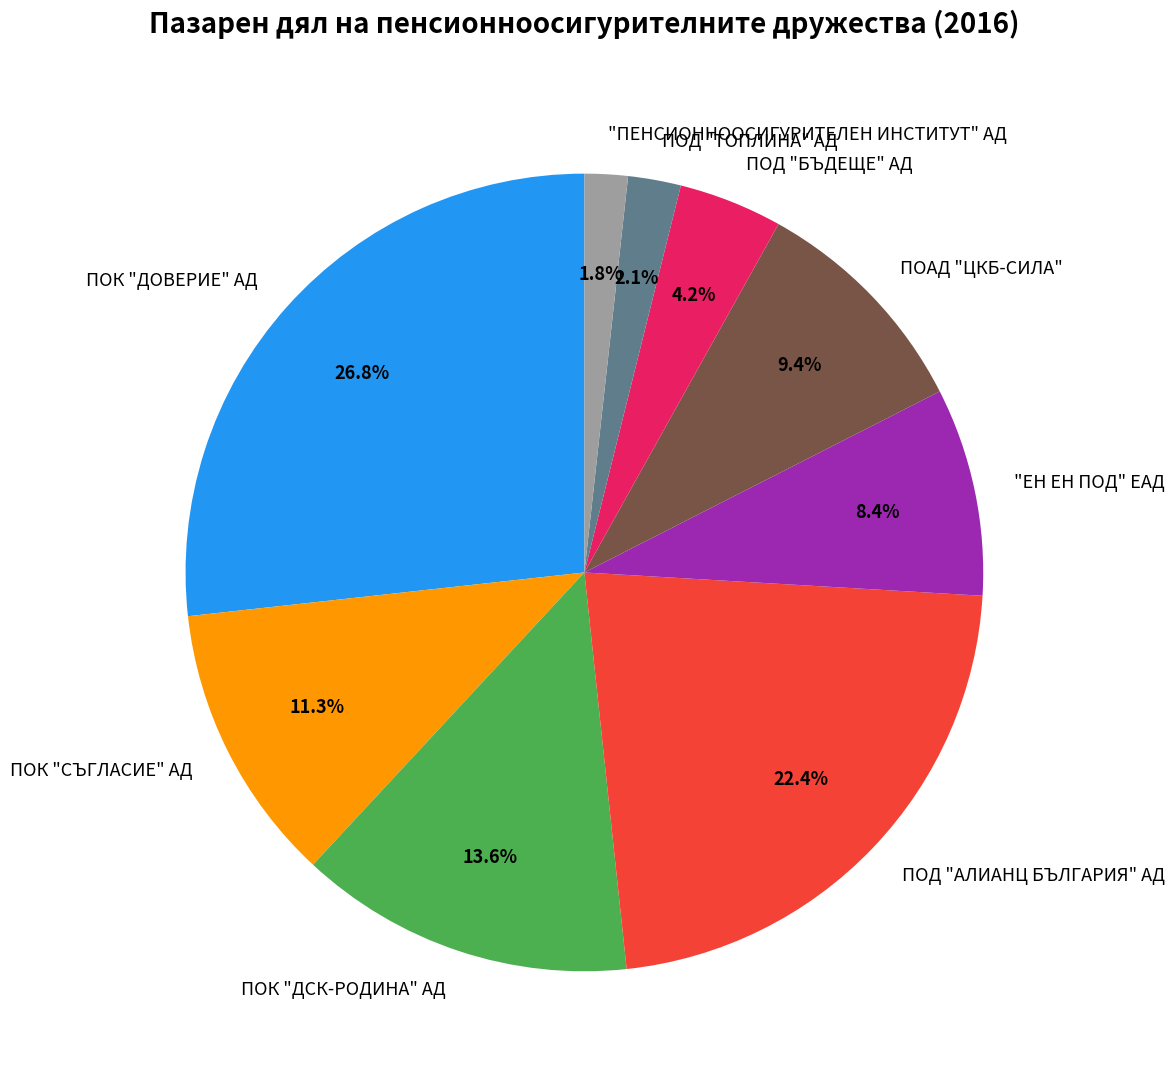

How many slices are in this pie chart?

9